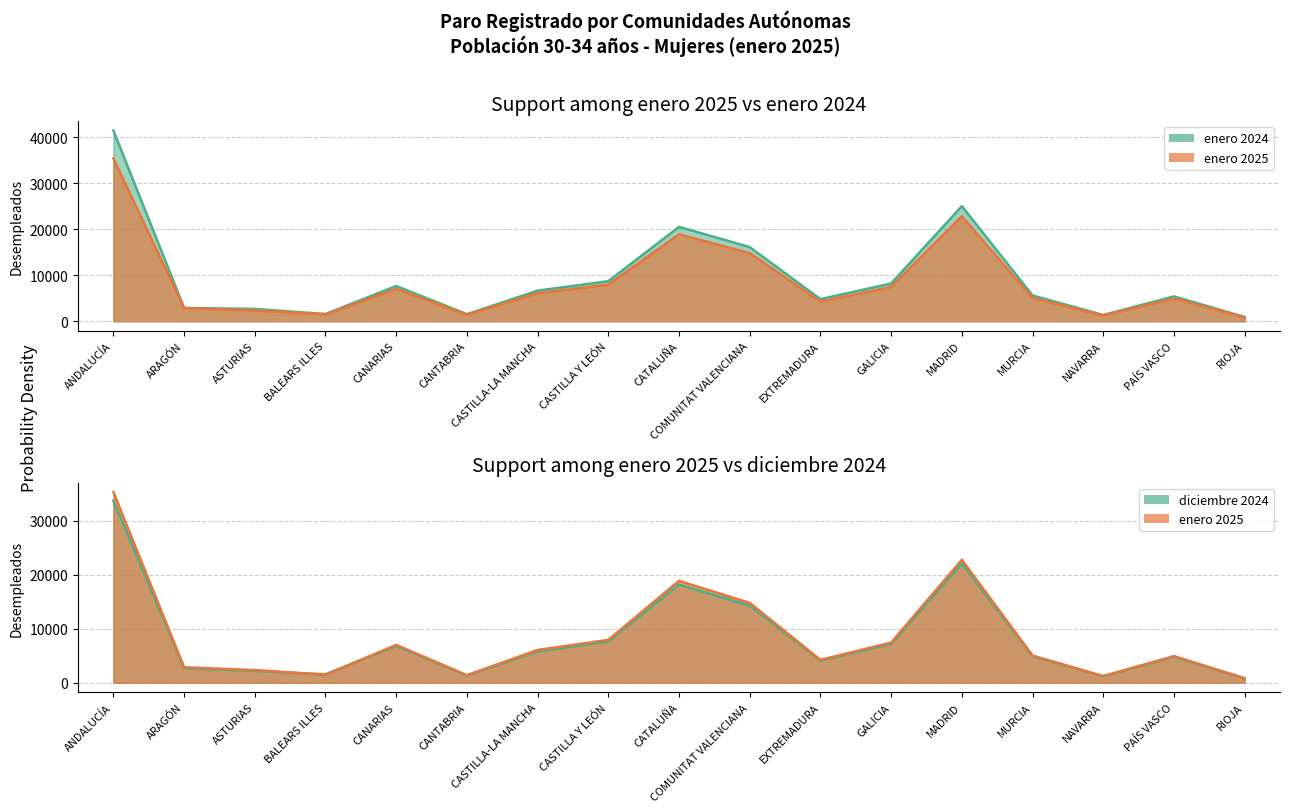

What is the total value across all series at RIOJA?

1720